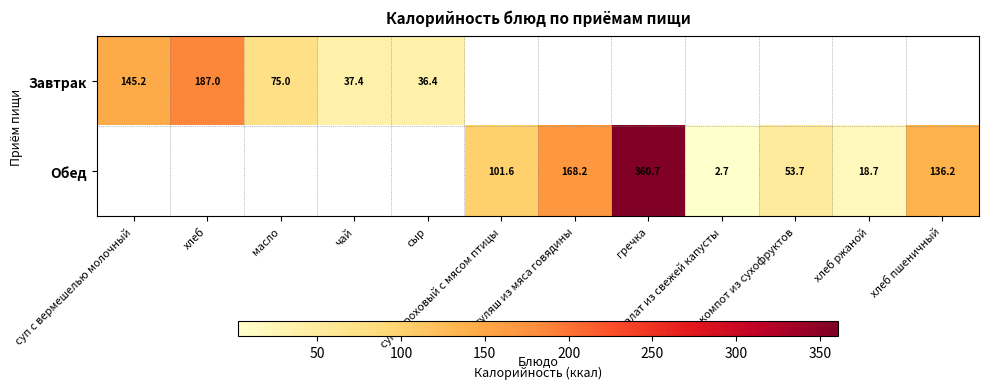

What is the difference between the Завтрак values at чай and суп с вермешелью молочный?

107.8